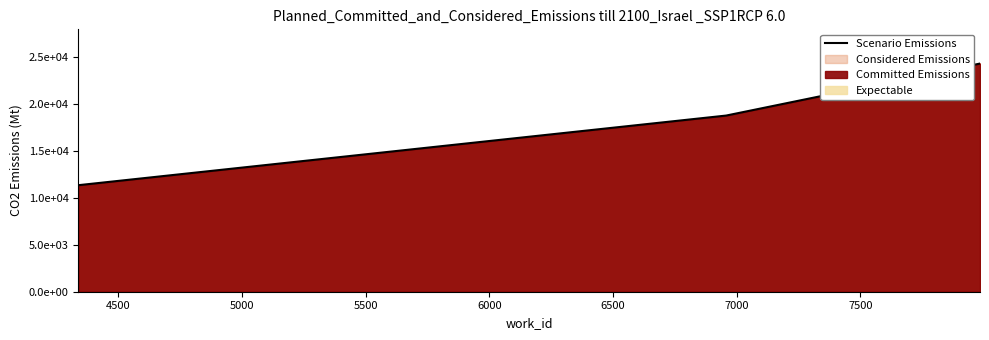

What is the value of the 3rd point from the left?

24299